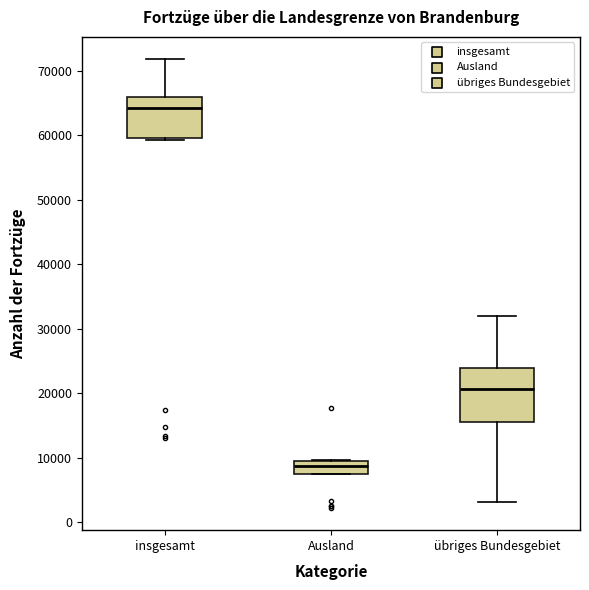

Reading left to right, read every box against the y-axis: the position of its median line, the range the box covers, and the ends of its whiskers. The values are not printed on the chart, so give them approximately, as read against the axis.

insgesamt: median 64000, box 60000 to 66000, whiskers 59000 to 72000
Ausland: median 9000 (inside the box), box 8000 to 9000, whiskers 7000 to 10000
übriges Bundesgebiet: median 21000, box 16000 to 24000, whiskers 3000 to 32000